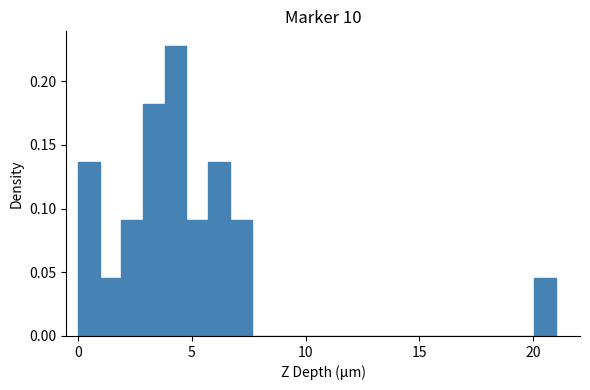

Around what value on the x-axis is the tallest bar? Give the approximate position of its centre, as read against the axis.

4.5